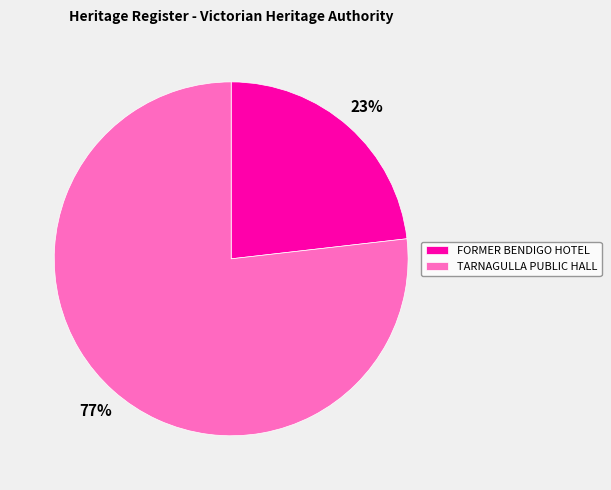

What is the majority slice?

TARNAGULLA PUBLIC HALL